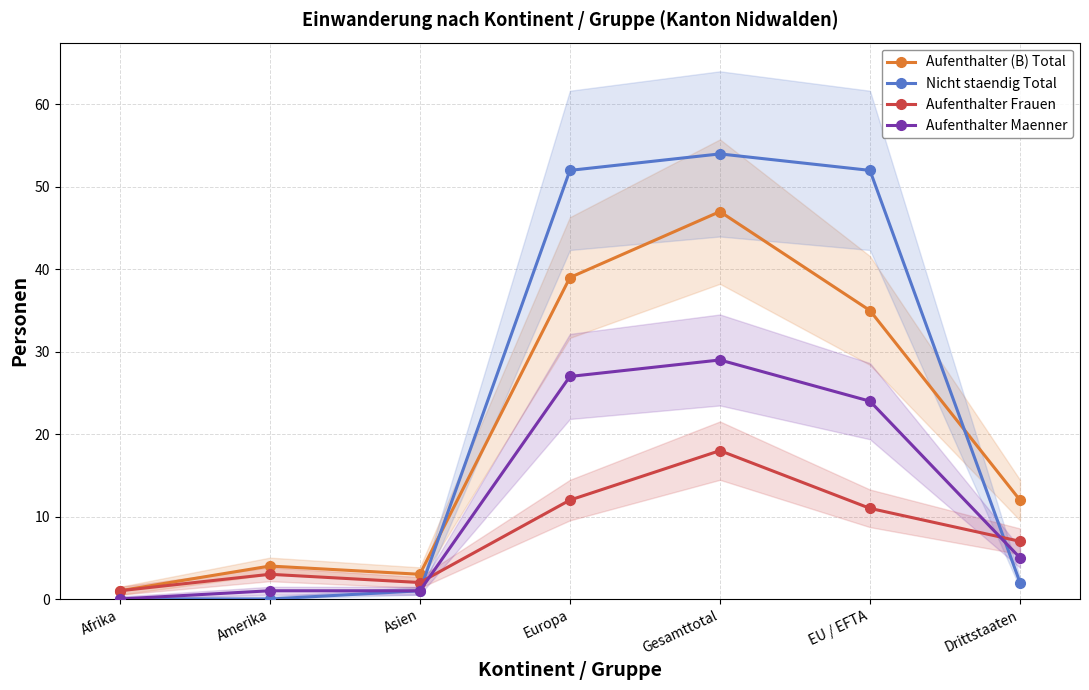

Rank the series at Europa from highest to lowest value.

Nicht staendig Total, Aufenthalter (B) Total, Aufenthalter Maenner, Aufenthalter Frauen